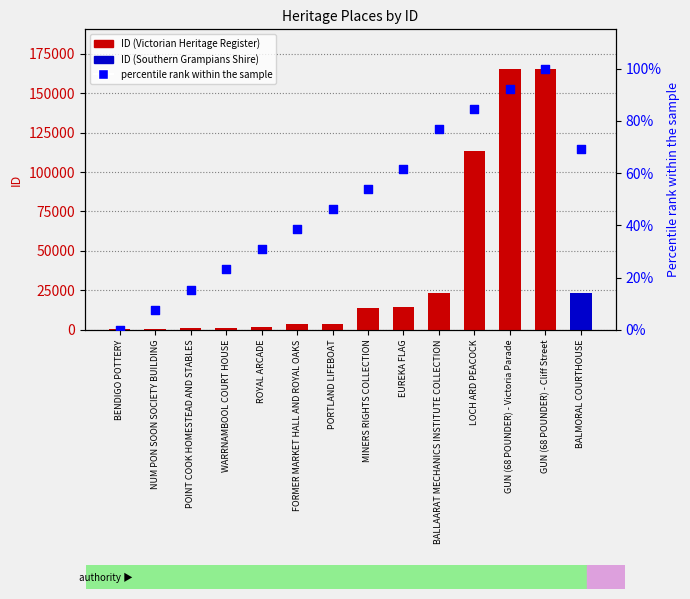

Which series has the largest total across all categories?

ID value